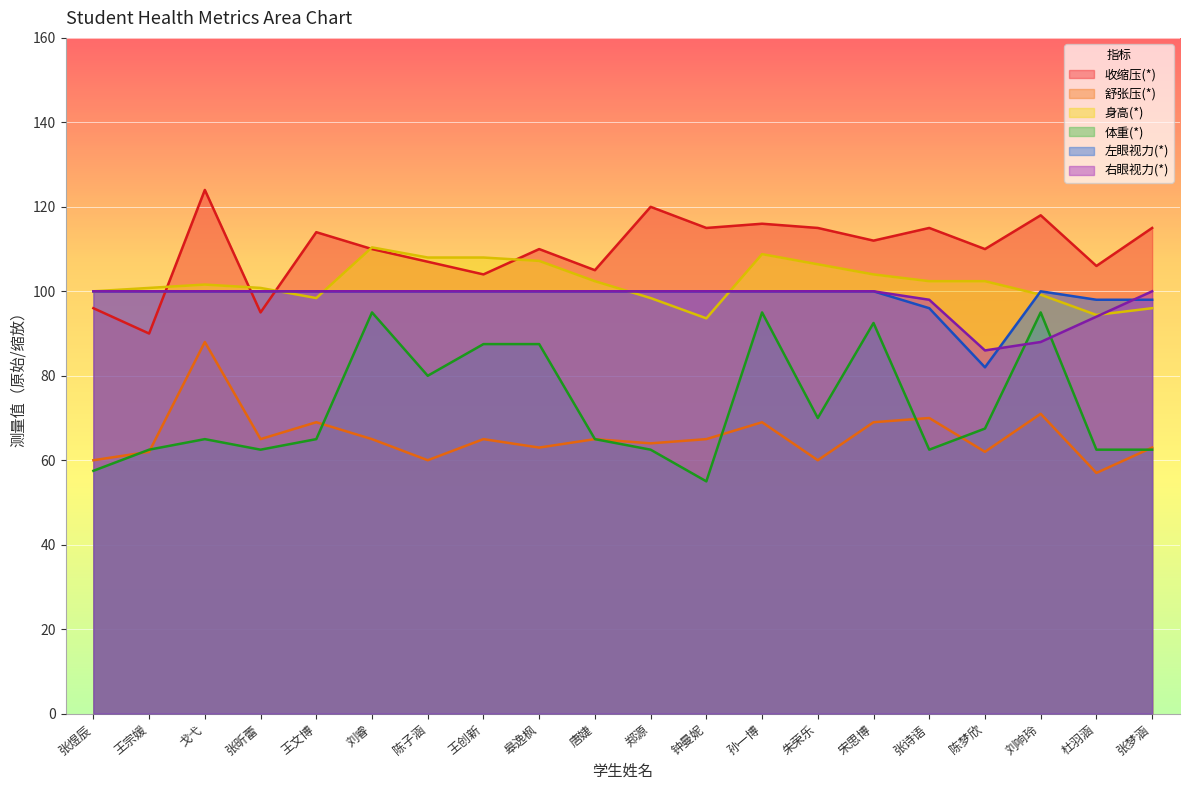

What is the spread (max minus min) of values at 杜羽涵?

49.0